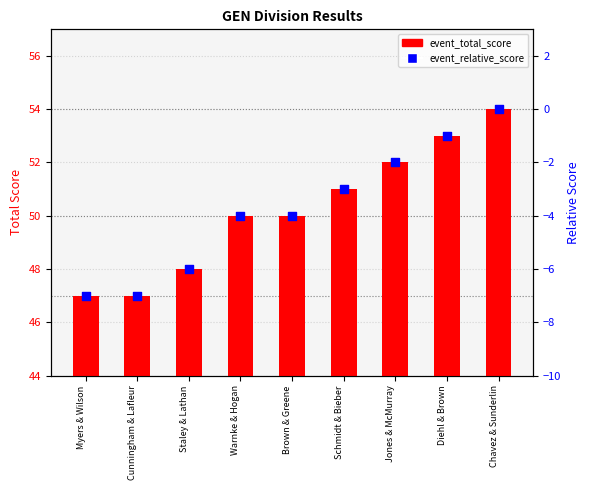

What is the total value across all series at Schmidt & Bieber?

48